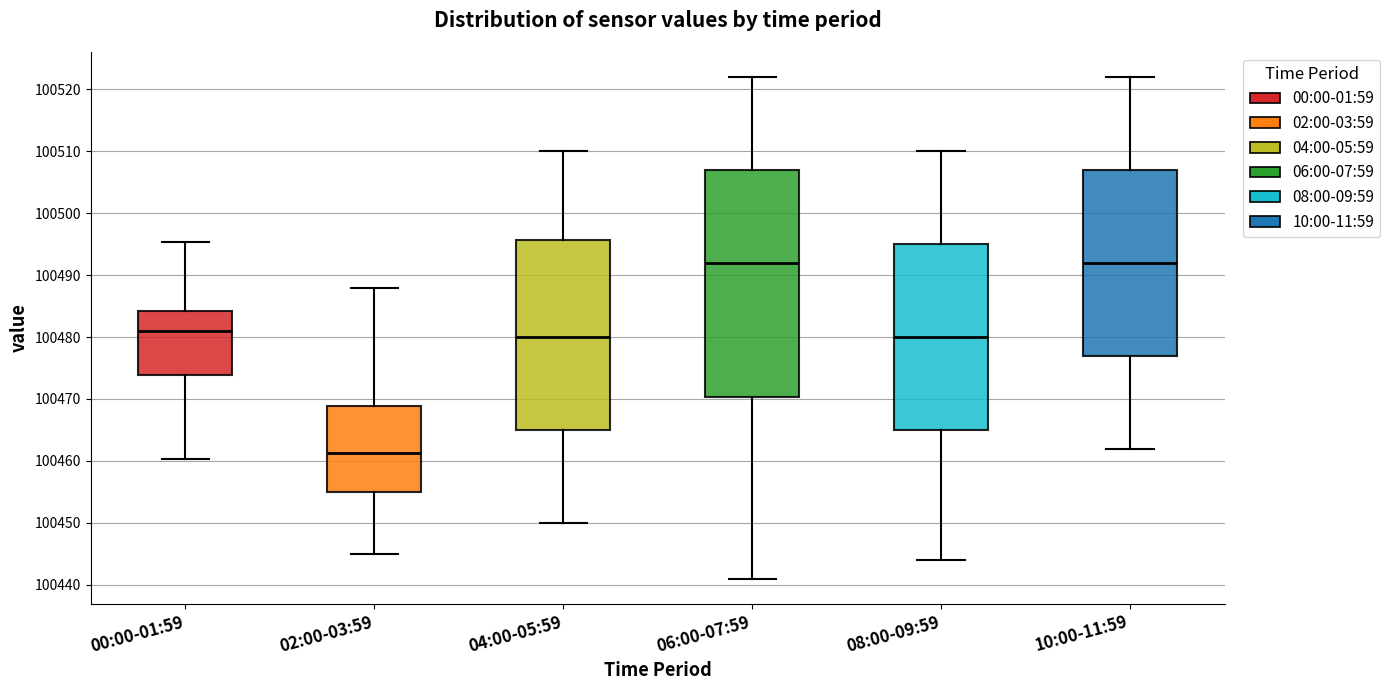

Which box is the tallest, from its lower edge to its upper edge?

06:00-07:59